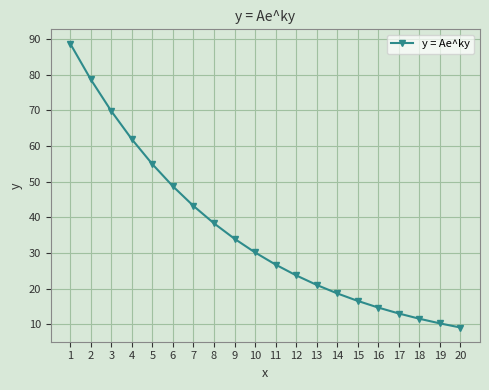

Is this an area chart (filled region under the line)?

No